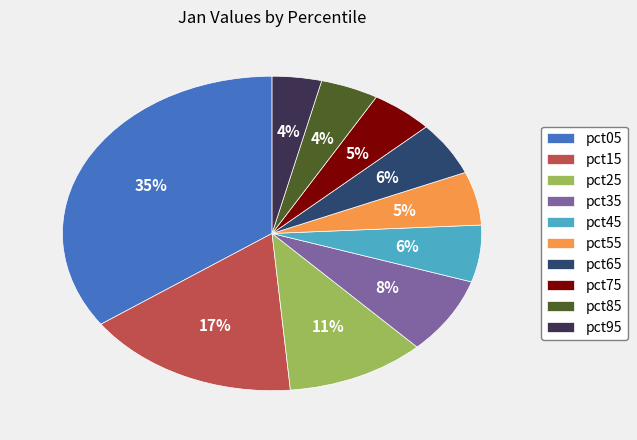

Combined, do pct65 and pct75 account for over 50%?

No